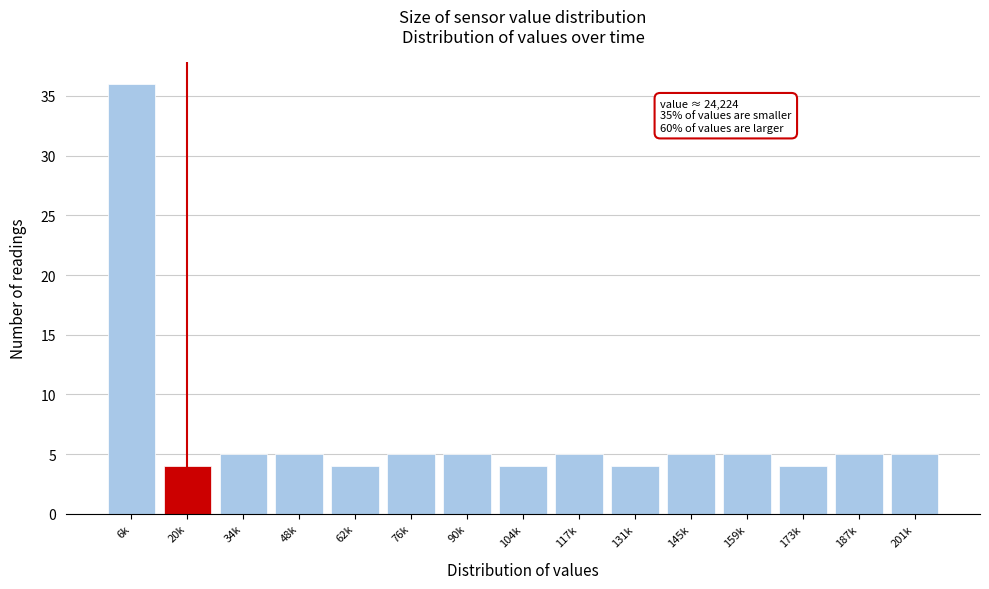

Reading left to right, list all the values displayed in this chart.

6k=36	20k=4	34k=5	48k=5	62k=4	76k=5	90k=5	104k=4	117k=5	131k=4	145k=5	159k=5	173k=4	187k=5	201k=5